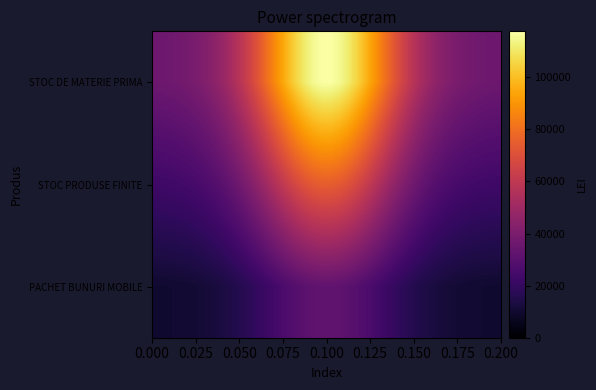

What is the smallest value displayed?

9894.1